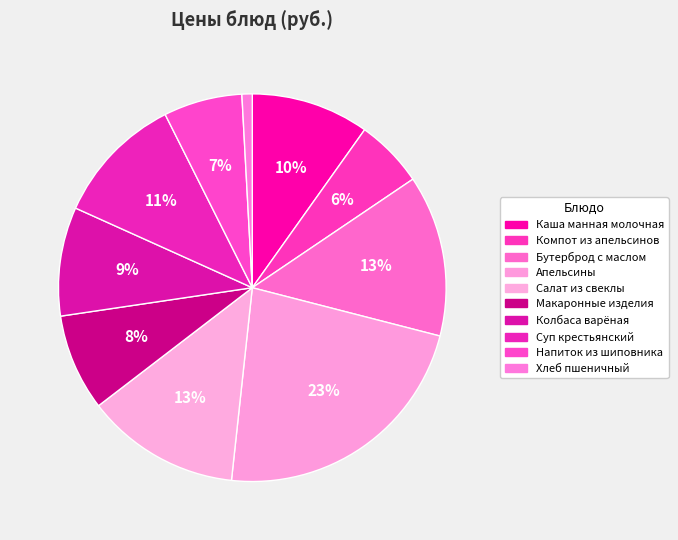

To the nearest percent, what portion does Суп крестьянский represent?

11%